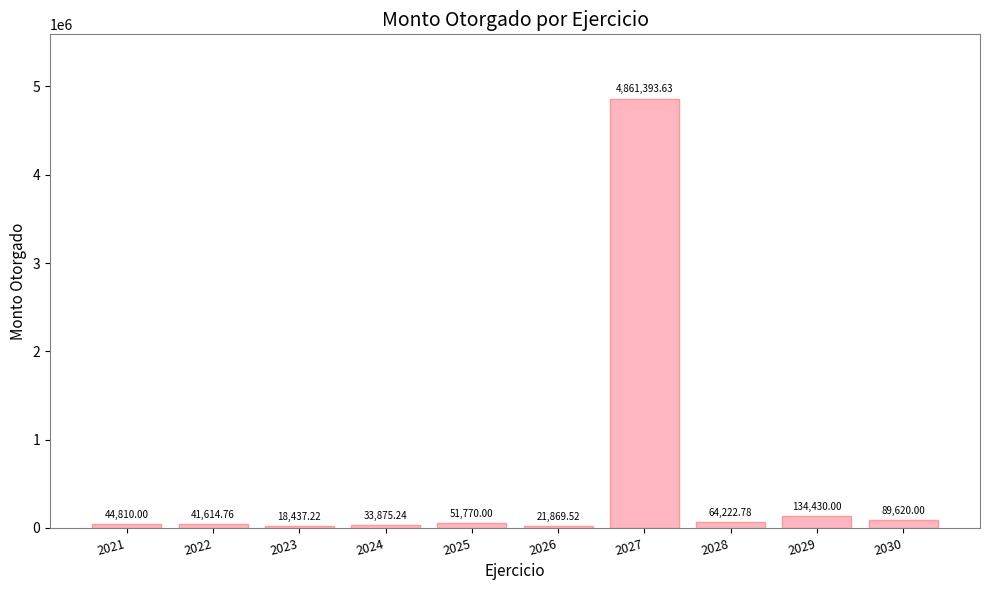

What is the greatest value displayed?

4861393.6